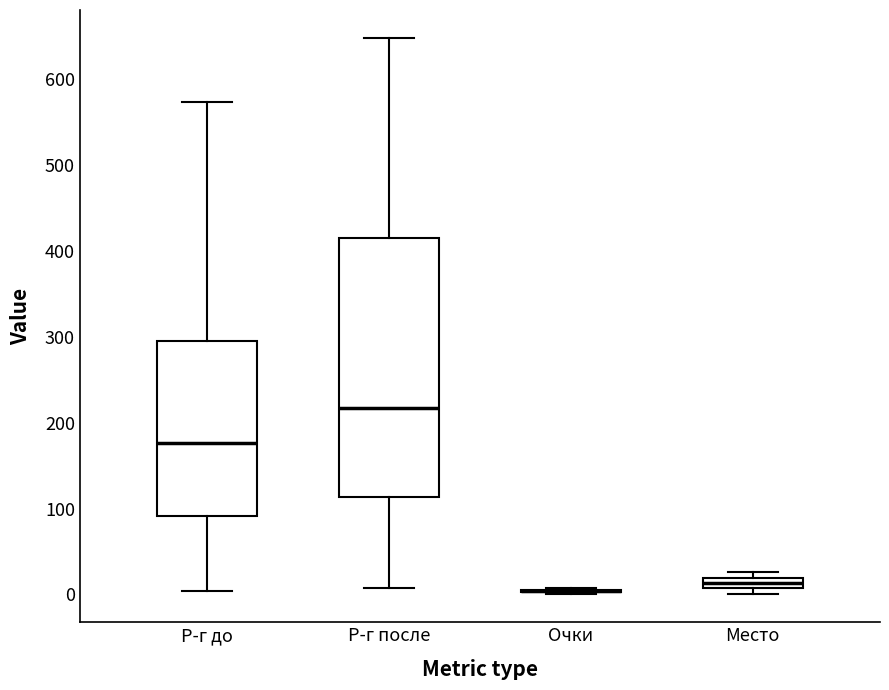

Where does the lower whisker of the box for Р-г до end on the y-axis? The values are not printed on the chart, so give them approximately, as read against the axis.

0